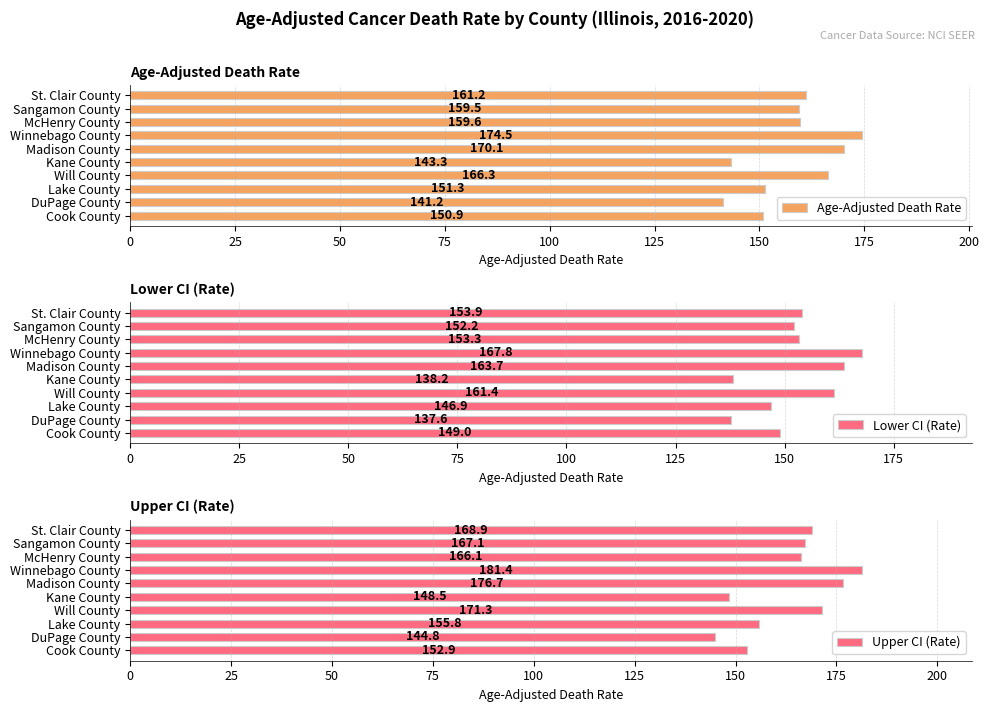

What is the smallest value displayed?

137.6